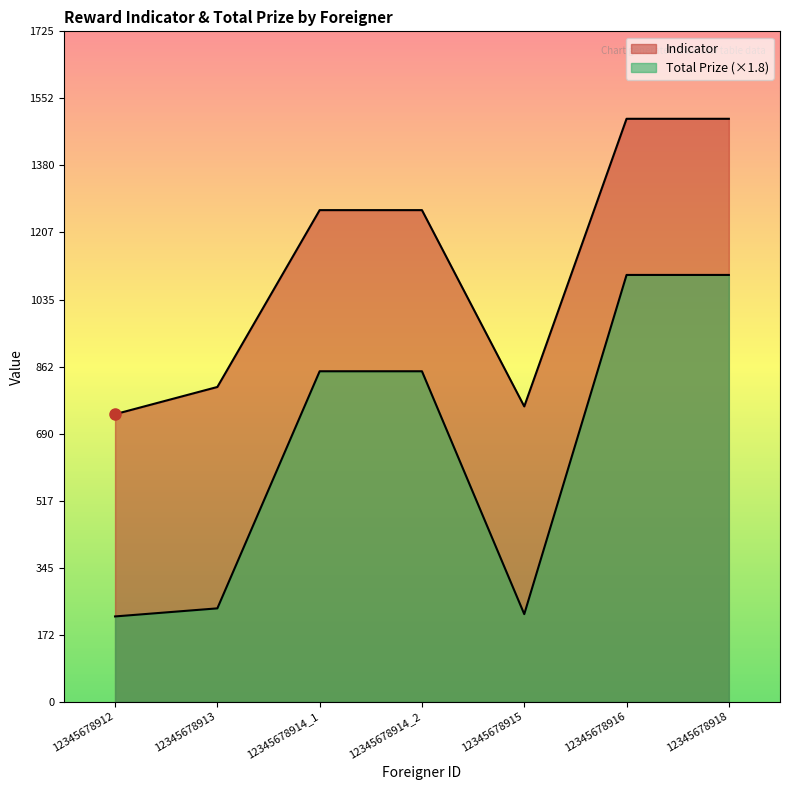

Which label corresponds to the smallest value in the chart?

12345678912